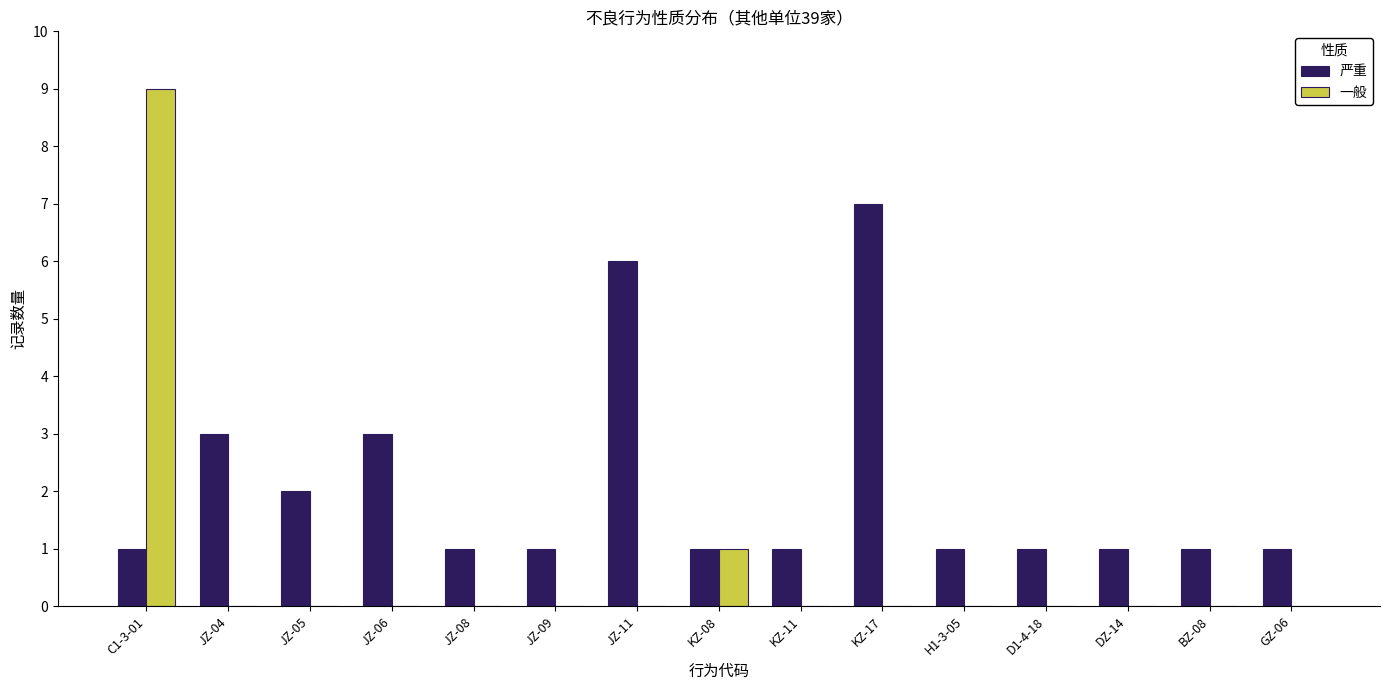

Reading left to right, transcribe all the data shown in this chart.

严重: C1-3-01=1	JZ-04=3	JZ-05=2	JZ-06=3	JZ-08=1	JZ-09=1	JZ-11=6	KZ-08=1	KZ-11=1	KZ-17=7	H1-3-05=1	D1-4-18=1	DZ-14=1	BZ-08=1	GZ-06=1
一般: C1-3-01=9	JZ-04=0	JZ-05=0	JZ-06=0	JZ-08=0	JZ-09=0	JZ-11=0	KZ-08=1	KZ-11=0	KZ-17=0	H1-3-05=0	D1-4-18=0	DZ-14=0	BZ-08=0	GZ-06=0